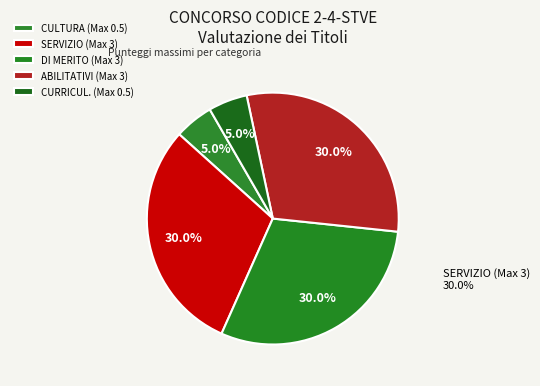

To the nearest percent, what portion does CULTURA (Max 0.5) represent?

5%